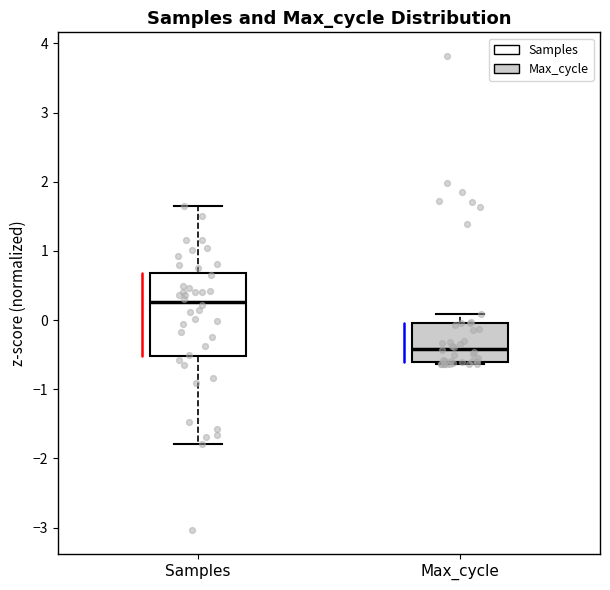

Reading left to right, transcribe this box plot: for each box, give where its median line is, the range the box spans, and where its two whiskers end, as read against the y-axis. The values are not printed on the chart, so give them approximately, as read against the axis.

Samples: median 0.3, box -0.5 to 0.7, whiskers -1.8 to 1.6
Max_cycle: median -0.4, box -0.6 to 0.0, whiskers -0.6 (just below the box's lower edge) to 0.1